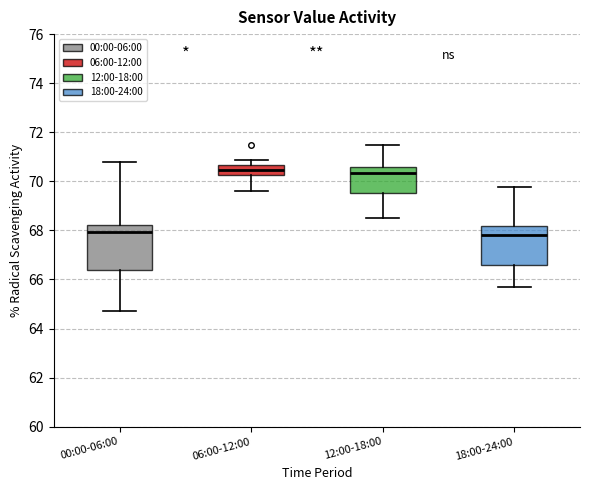

Reading left to right, read every box against the y-axis: the position of its median line, the range the box covers, and the ends of its whiskers. The values are not printed on the chart, so give them approximately, as read against the axis.

00:00-06:00: median 68.0, box 66.4 to 68.2, whiskers 64.8 to 70.8
06:00-12:00: median 70.4, box 70.2 to 70.6, whiskers 69.6 to 70.8
12:00-18:00: median 70.4, box 69.6 to 70.6, whiskers 68.6 to 71.4
18:00-24:00: median 67.8, box 66.6 to 68.2, whiskers 65.8 to 69.8